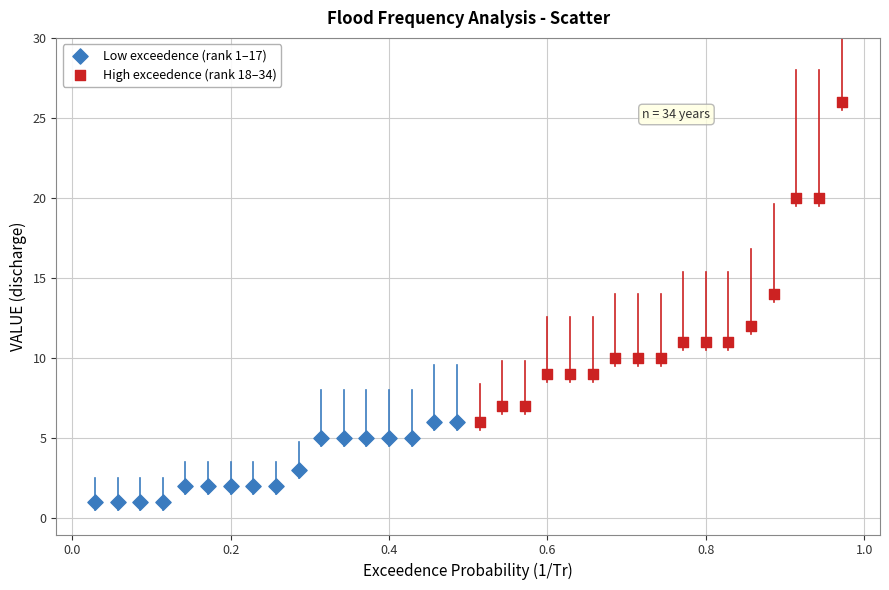

Which series has the widest spread of Y values?

High exceedence (rank 18–34)